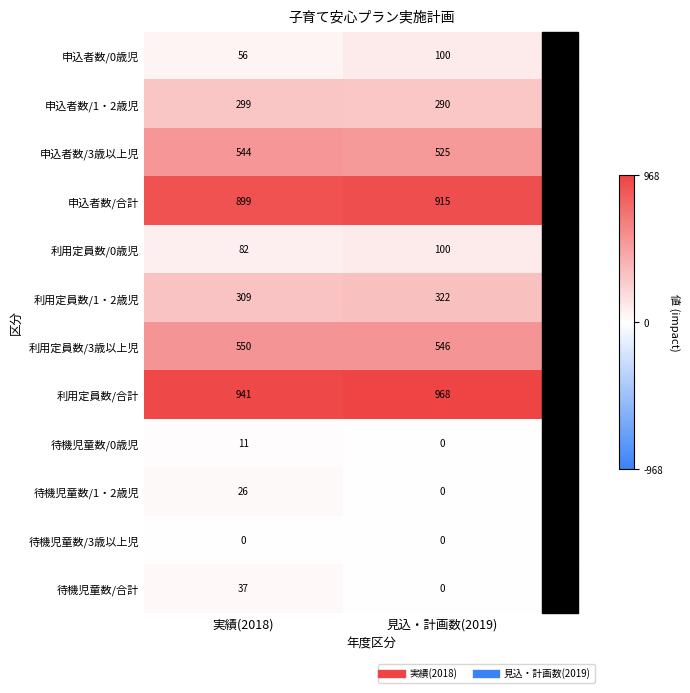

What is the sum of the 待機児童数/合計 values at 見込・計画数(2019) and 実績(2018)?

37